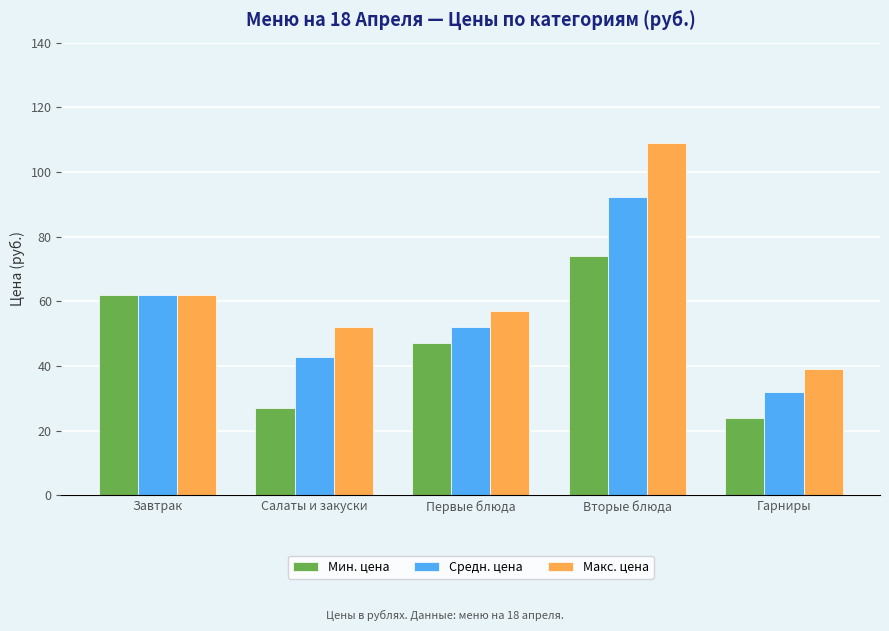

Is it true that Мин. цена equals 24.0 at Гарниры?

True